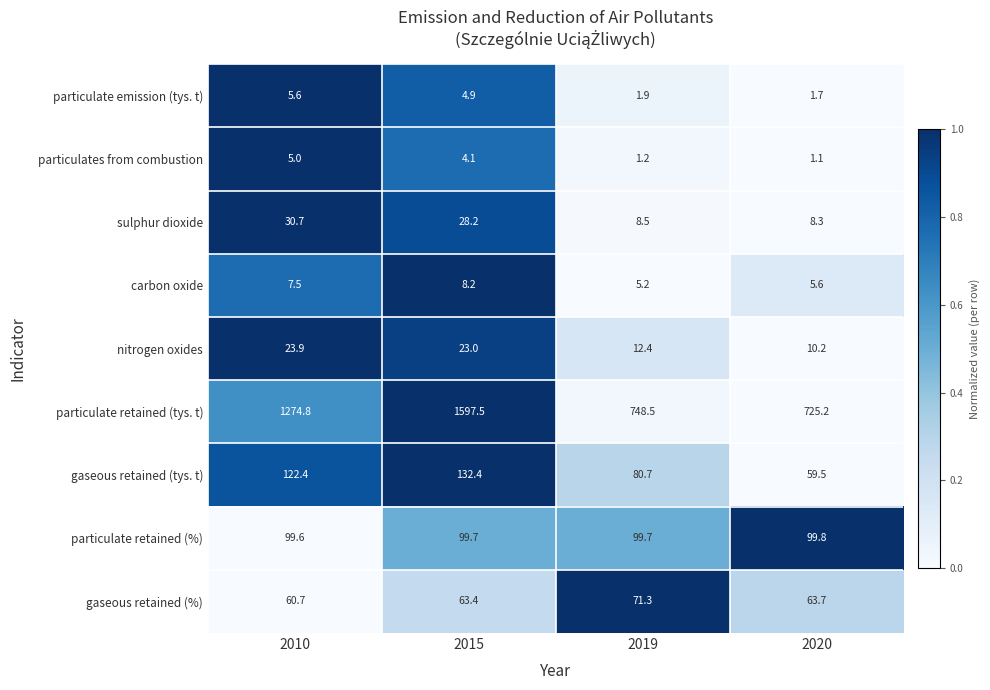

Between 2010 and 2015, which series saw the biggest shift?

particulate retained (tys. t)